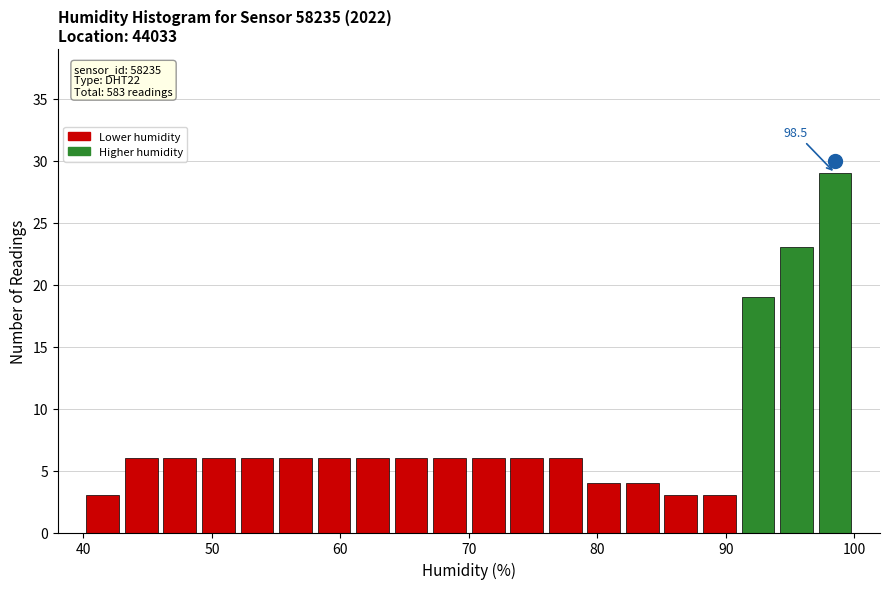

Read against the x-axis, roughly where is the centre of the tallest bar?

99